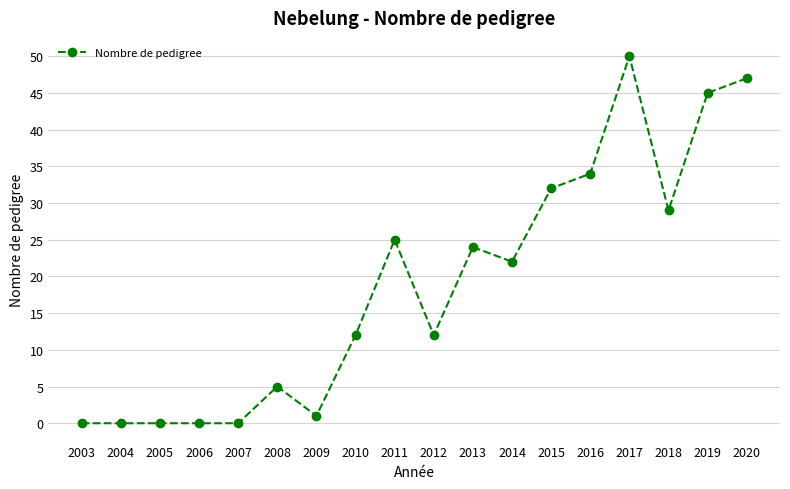

What is the change in value from 2008 to 2013?

+19